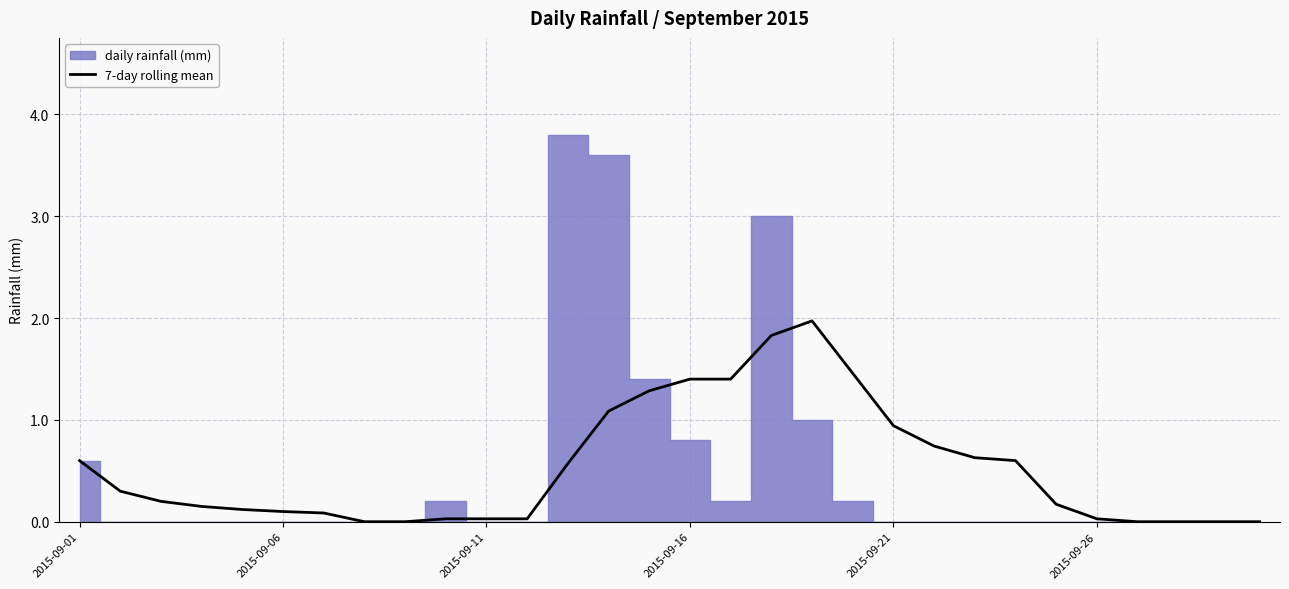

Reading left to right, what are all the values shown in this chart?

0.6	0.3	0.2	0.1	0.1	0.1	0.1	0.0	0.0	0.0	0.0	0.0	0.6	1.1	1.3	1.4	1.4	1.8	2.0	1.5	0.9	0.7	0.6	0.6	0.2	0.0	0.0	0.0	0.0	0.0